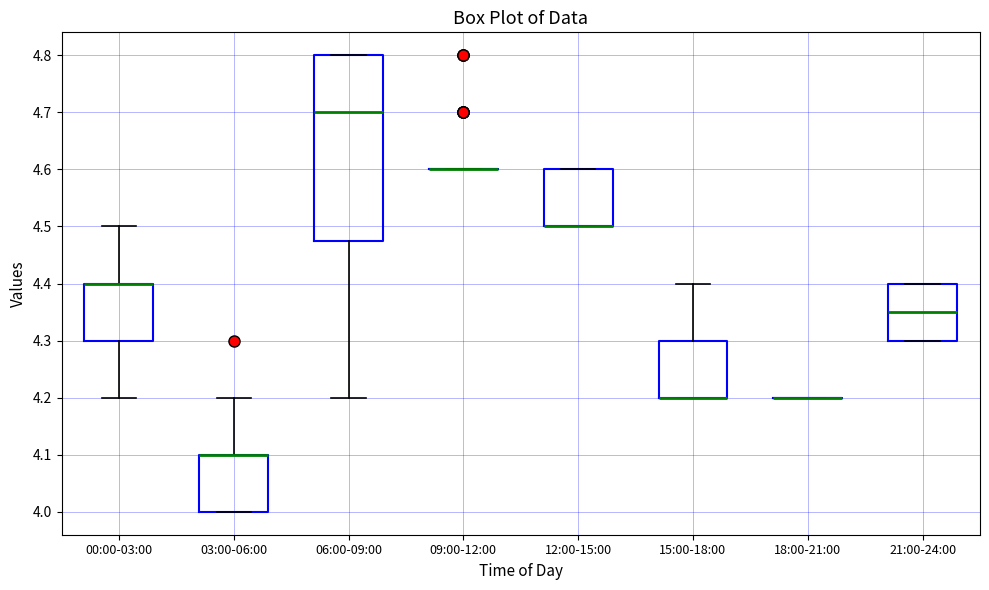

Reading left to right, read every box against the y-axis: the position of its median line, the range the box covers, and the ends of its whiskers. The values are not printed on the chart, so give them approximately, as read against the axis.

00:00-03:00: median 4.40 (drawn on the box's upper edge), box 4.30 to 4.40, whiskers 4.20 to 4.50
03:00-06:00: median 4.10 (drawn on the box's upper edge), box 4.00 to 4.10, whiskers 4.00 to 4.20
06:00-09:00: median 4.70, box 4.48 to 4.80, whiskers 4.20 to 4.80
09:00-12:00: box collapsed to a line at 4.60, whiskers 4.60 to 4.60
12:00-15:00: median 4.50 (drawn on the box's lower edge), box 4.50 to 4.60, whiskers 4.50 to 4.60
15:00-18:00: median 4.20 (drawn on the box's lower edge), box 4.20 to 4.30, whiskers 4.20 to 4.40
18:00-21:00: box collapsed to a line at 4.20, whiskers 4.20 to 4.20
21:00-24:00: median 4.35, box 4.30 to 4.40, whiskers 4.30 to 4.40